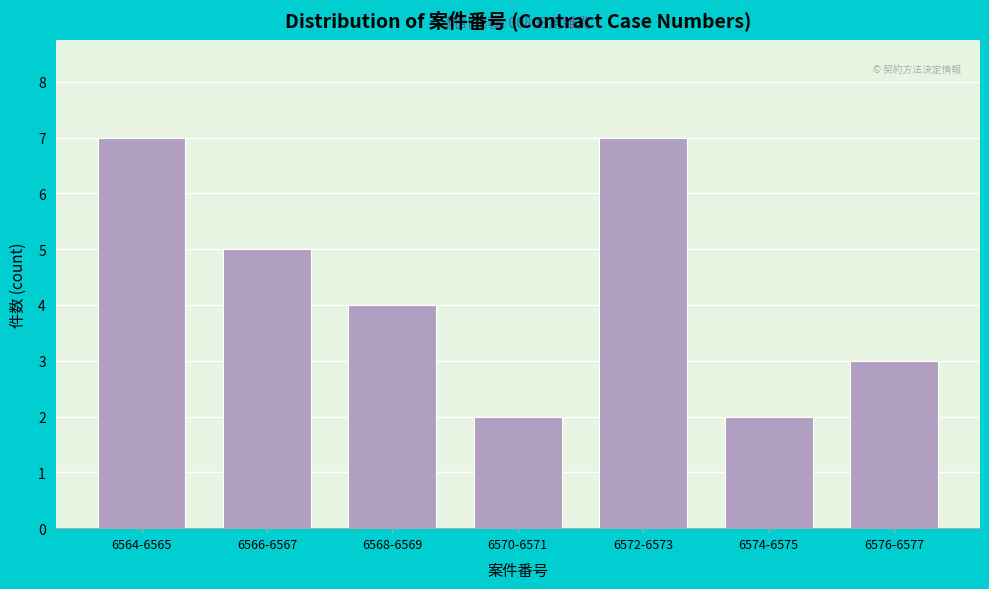

Reading left to right, list all the values displayed in this chart.

6564-6565=7	6566-6567=5	6568-6569=4	6570-6571=2	6572-6573=7	6574-6575=2	6576-6577=3